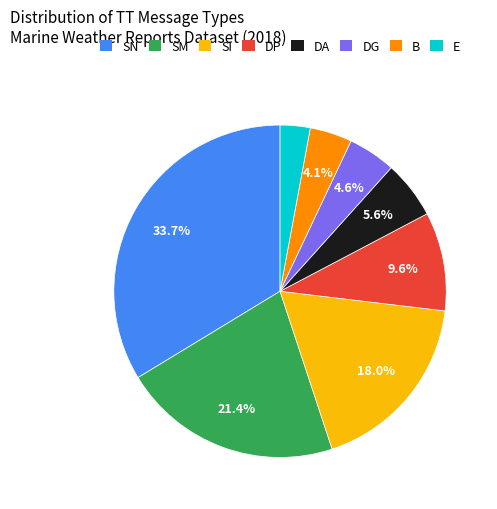

Is SM the majority of the pie?

No